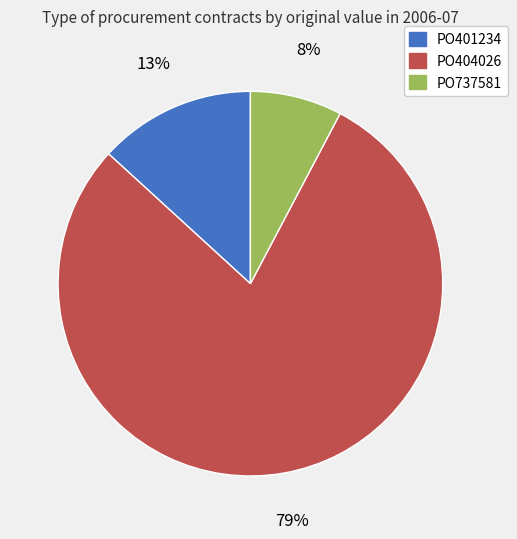

Do PO737581 and PO404026 together represent more than half of the pie?

Yes